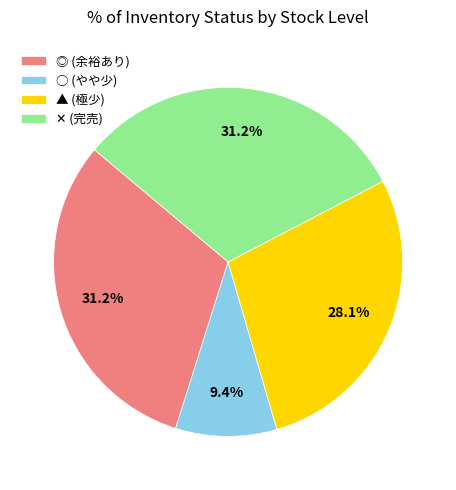

Does any single category account for the majority?

No